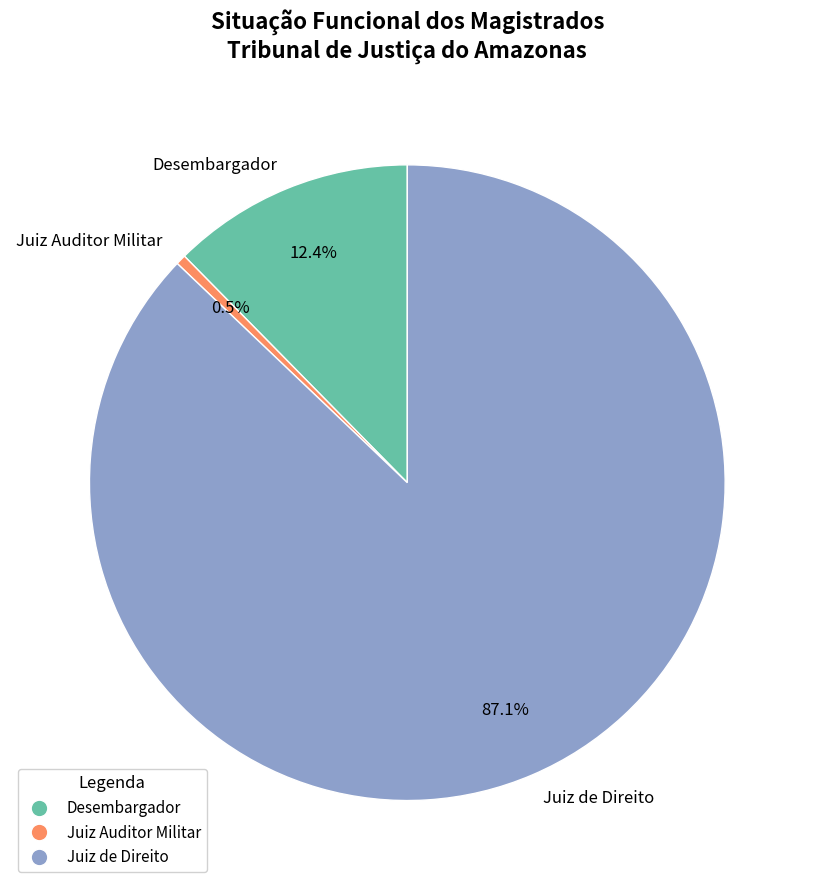

Which has a higher value, Juiz de Direito or Juiz Auditor Militar?

Juiz de Direito